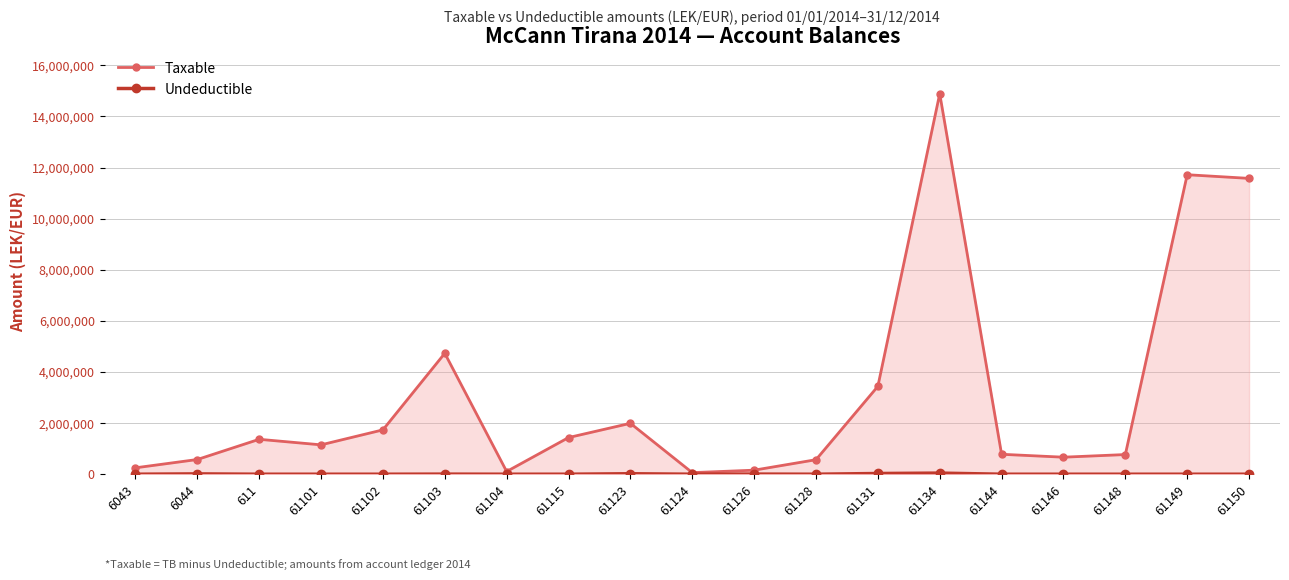

Which category has the lowest value across all series?

6043